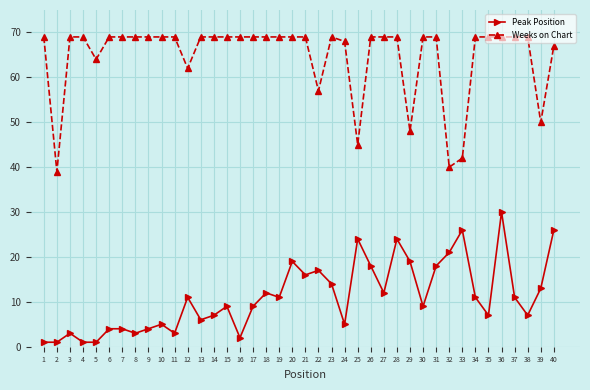

What value does the Peak Position series have at 37, to the nearest 5?

10